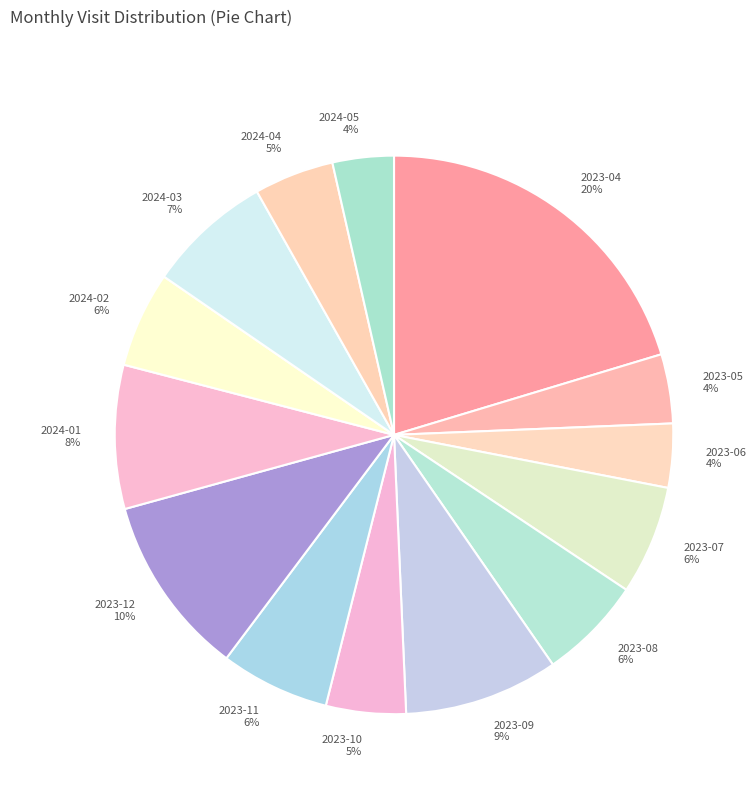

Does 2023-05 account for over 50% of the chart?

No